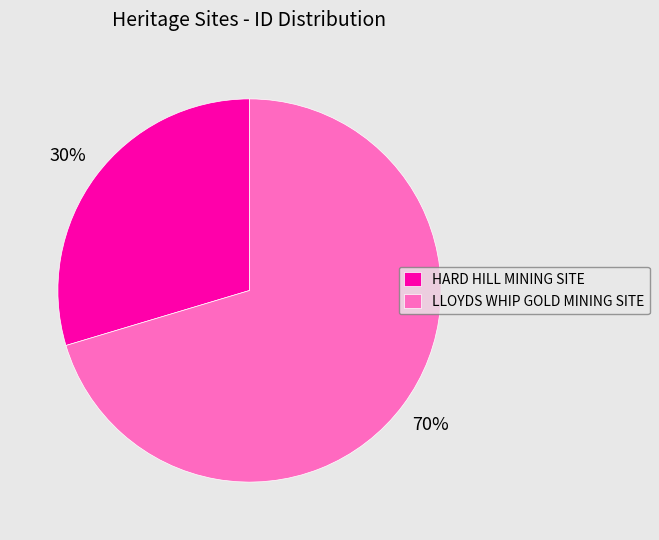

True or false: HARD HILL MINING SITE accounts for 37% of the total.

False